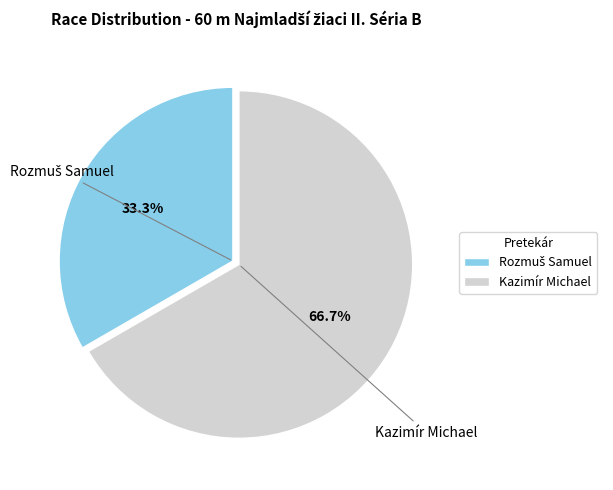

Does any single category account for the majority?

Yes